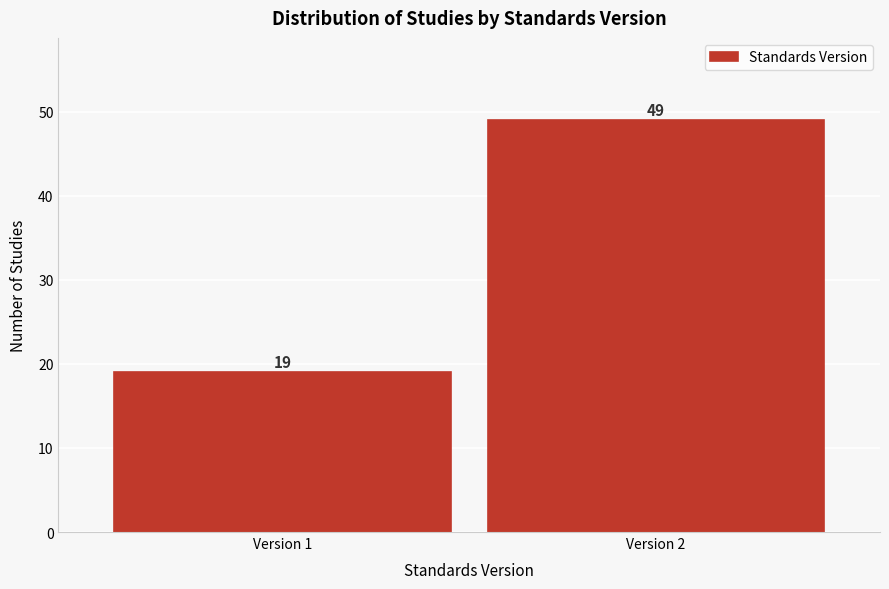

Reading left to right, transcribe all the data shown in this chart.

Version 1=19	Version 2=49